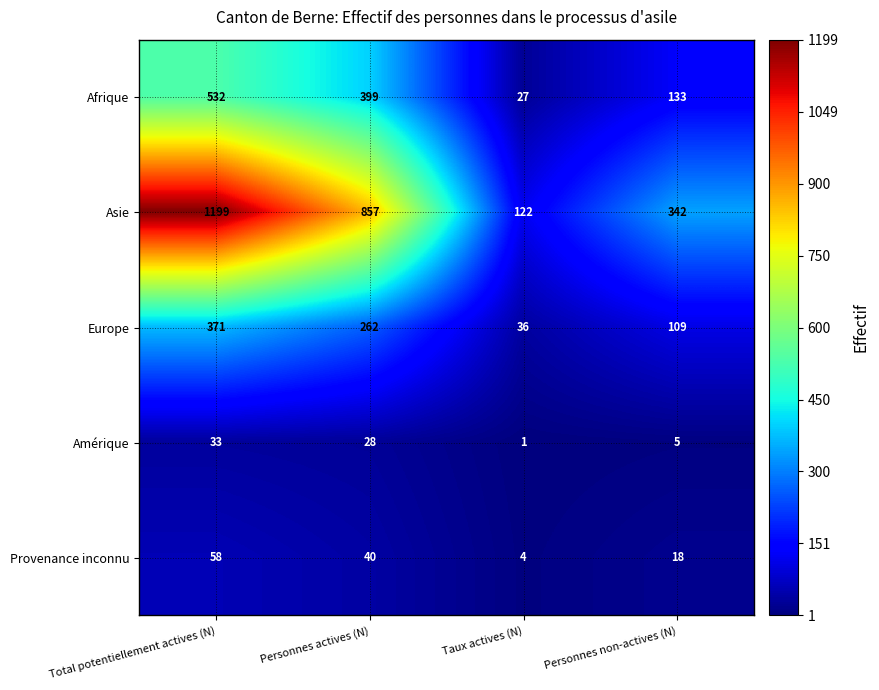

True or false: Asie has a value of 2008 at Total potentiellement actives (N).

False